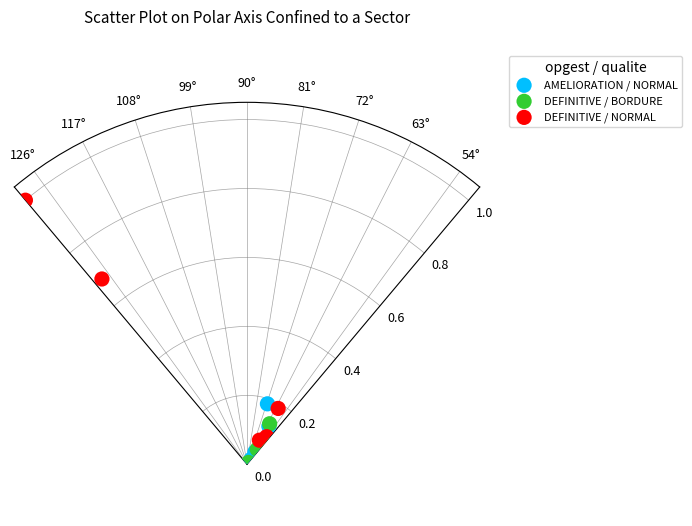

Which series contains the highest Y value?

DEFINITIVE / NORMAL